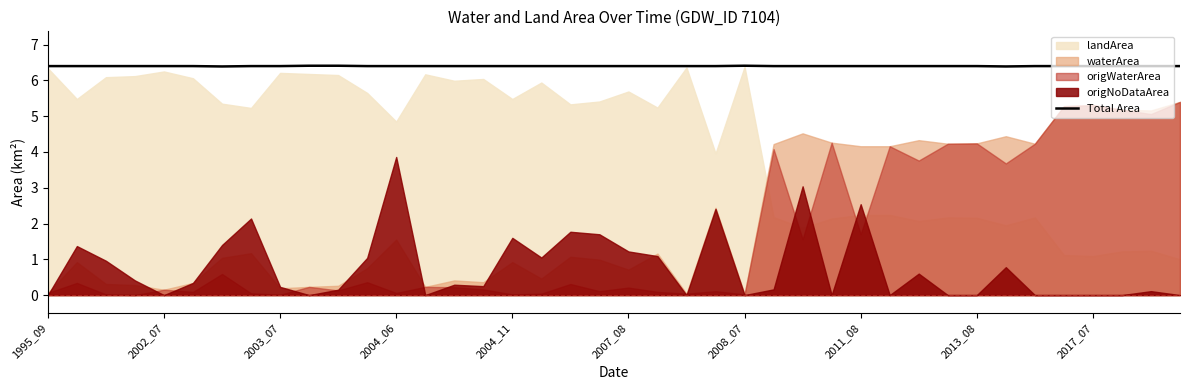

What is the sum of all values?

256.0